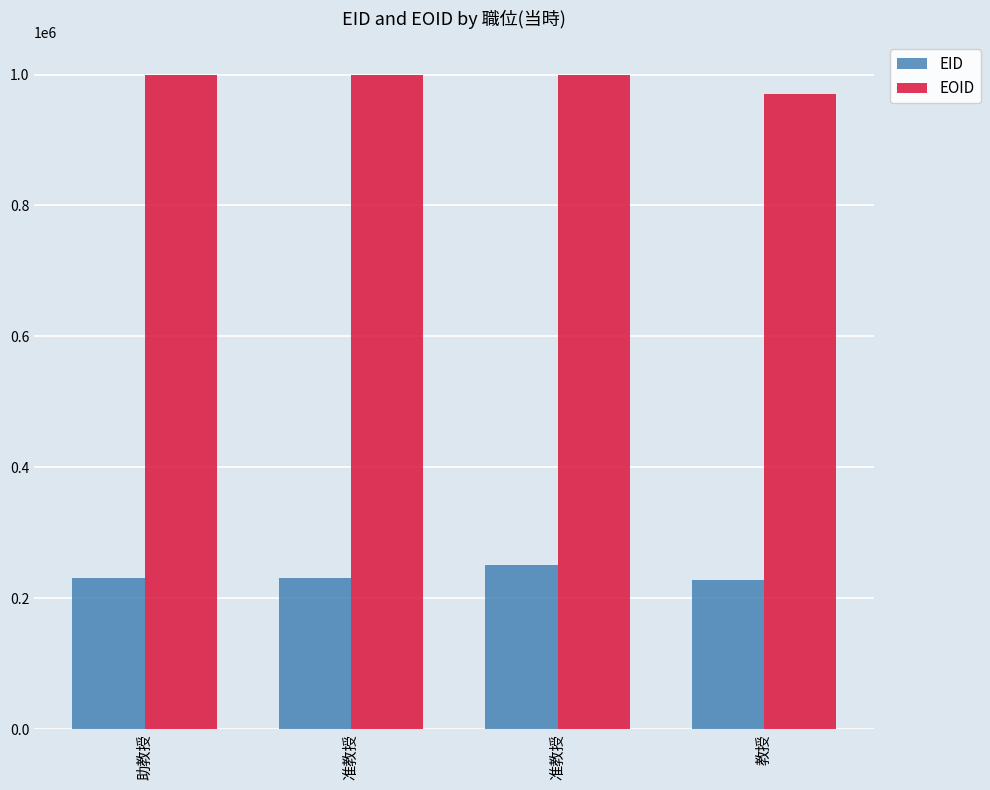

Which category has the highest value in the EID series?

准教授